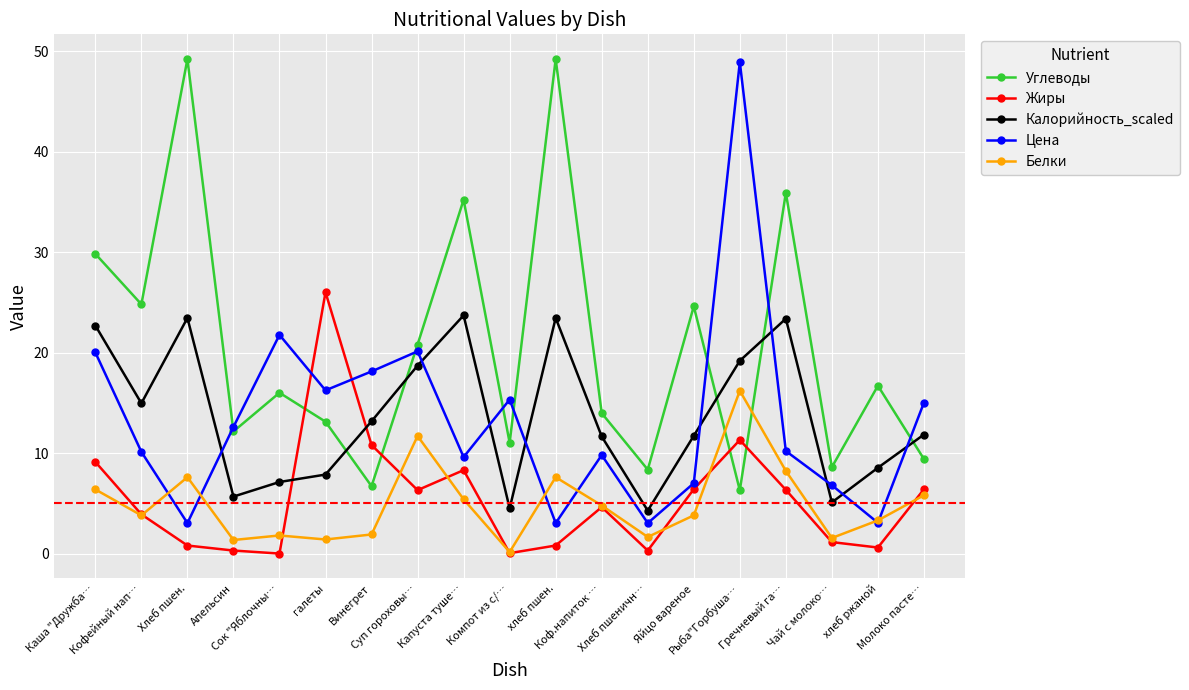

Which series has the largest range (max minus min)?

Цена